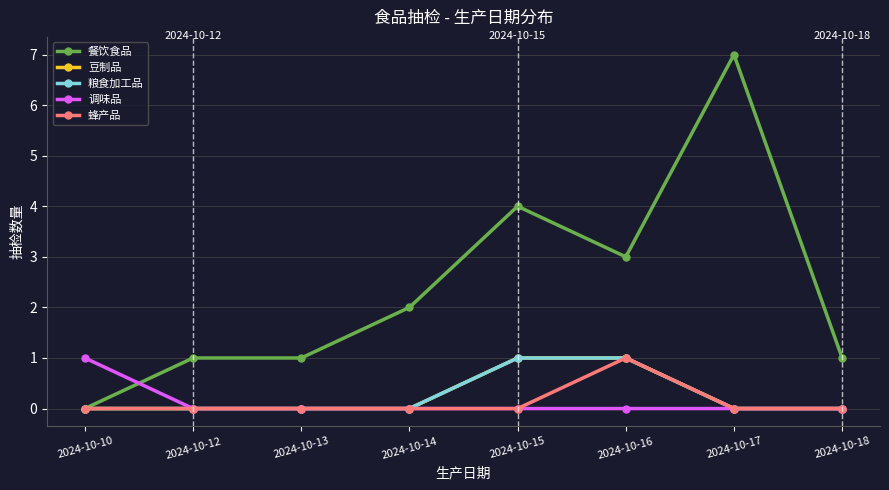

Reading left to right, what are all the values shown in this chart?

餐饮食品: 0	1	1	2	4	3	7	1
豆制品: 0	0	0	0	1	1	0	0
粮食加工品: 0	0	0	0	1	1	0	0
调味品: 1	0	0	0	0	0	0	0
蜂产品: 0	0	0	0	0	1	0	0